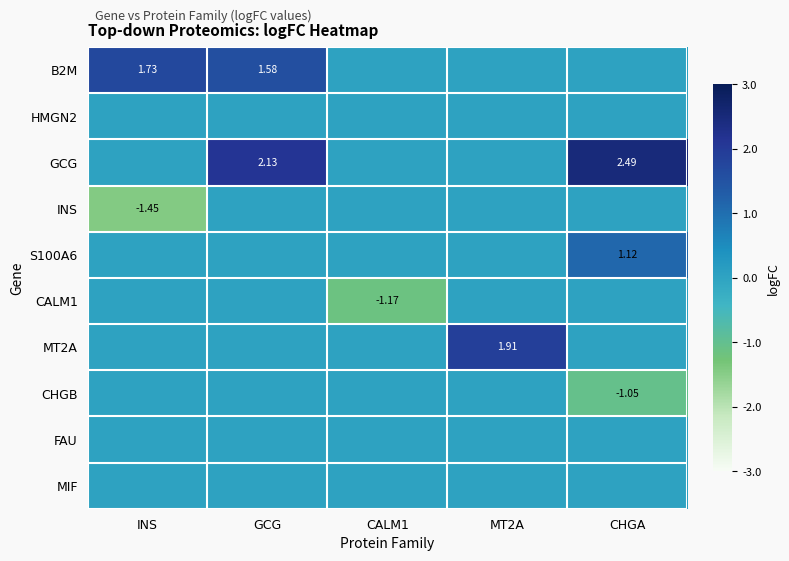

List the labels in order of B2M value, smallest first.

CALM1, MT2A, CHGA, GCG, INS